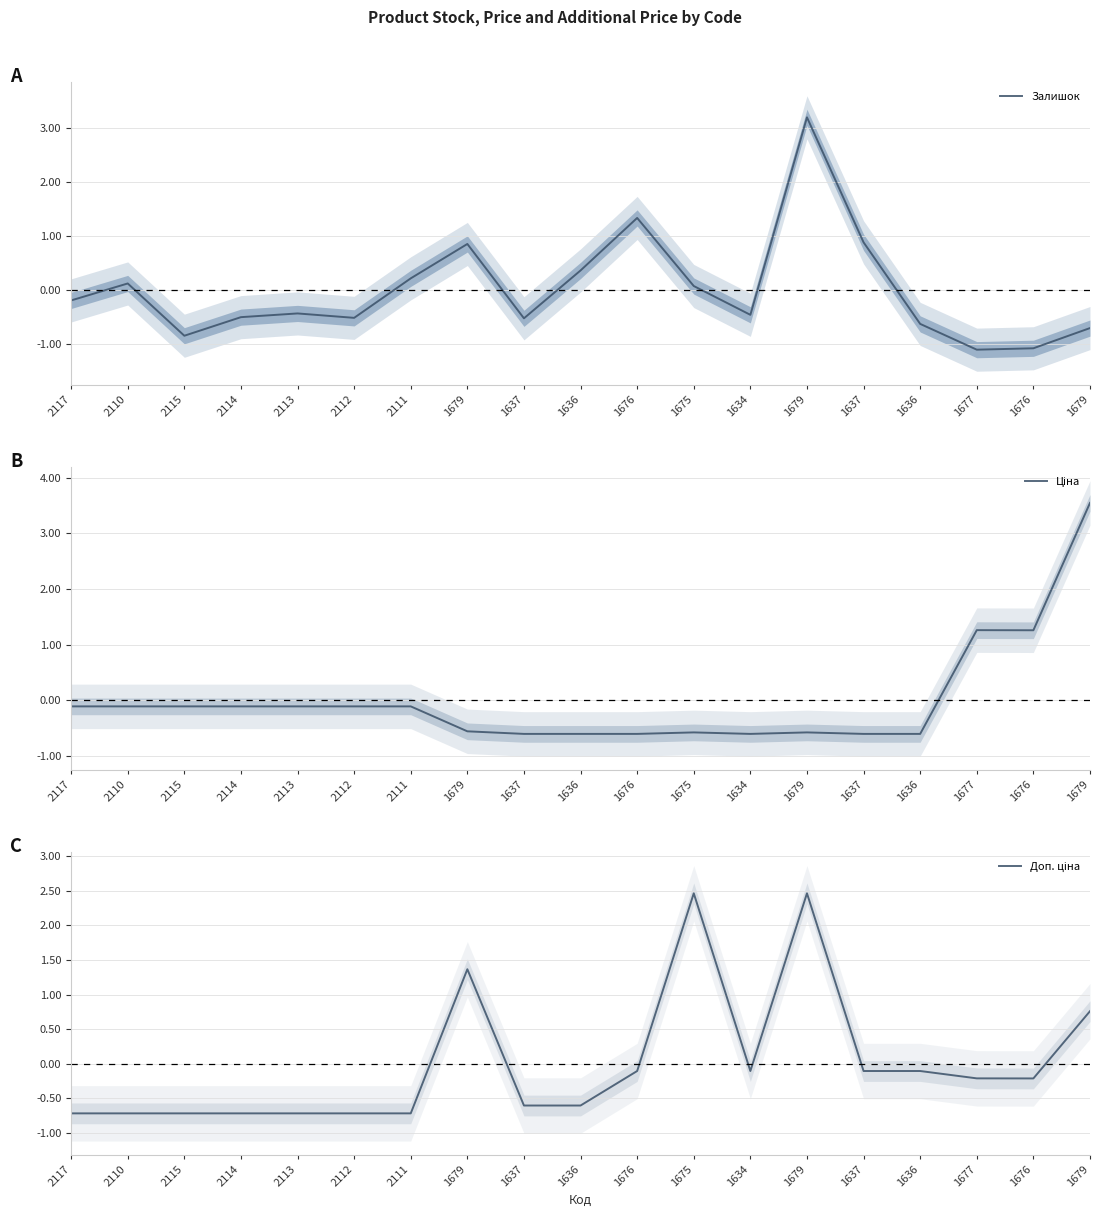

Reading right to left, list all the values displayed in this chart.

Залишок: -0.7	-1.1	-1.1	-0.6	0.9	3.2	-0.5	0.1	1.3	0.4	-0.5	0.9	0.2	-0.5	-0.4	-0.5	-0.9	0.1	-0.2
Ціна: 3.5	1.3	1.3	-0.6	-0.6	-0.6	-0.6	-0.6	-0.6	-0.6	-0.6	-0.6	-0.1	-0.1	-0.1	-0.1	-0.1	-0.1	-0.1
Доп. ціна: 0.8	-0.2	-0.2	-0.1	-0.1	2.5	-0.1	2.5	-0.1	-0.6	-0.6	1.4	-0.7	-0.7	-0.7	-0.7	-0.7	-0.7	-0.7